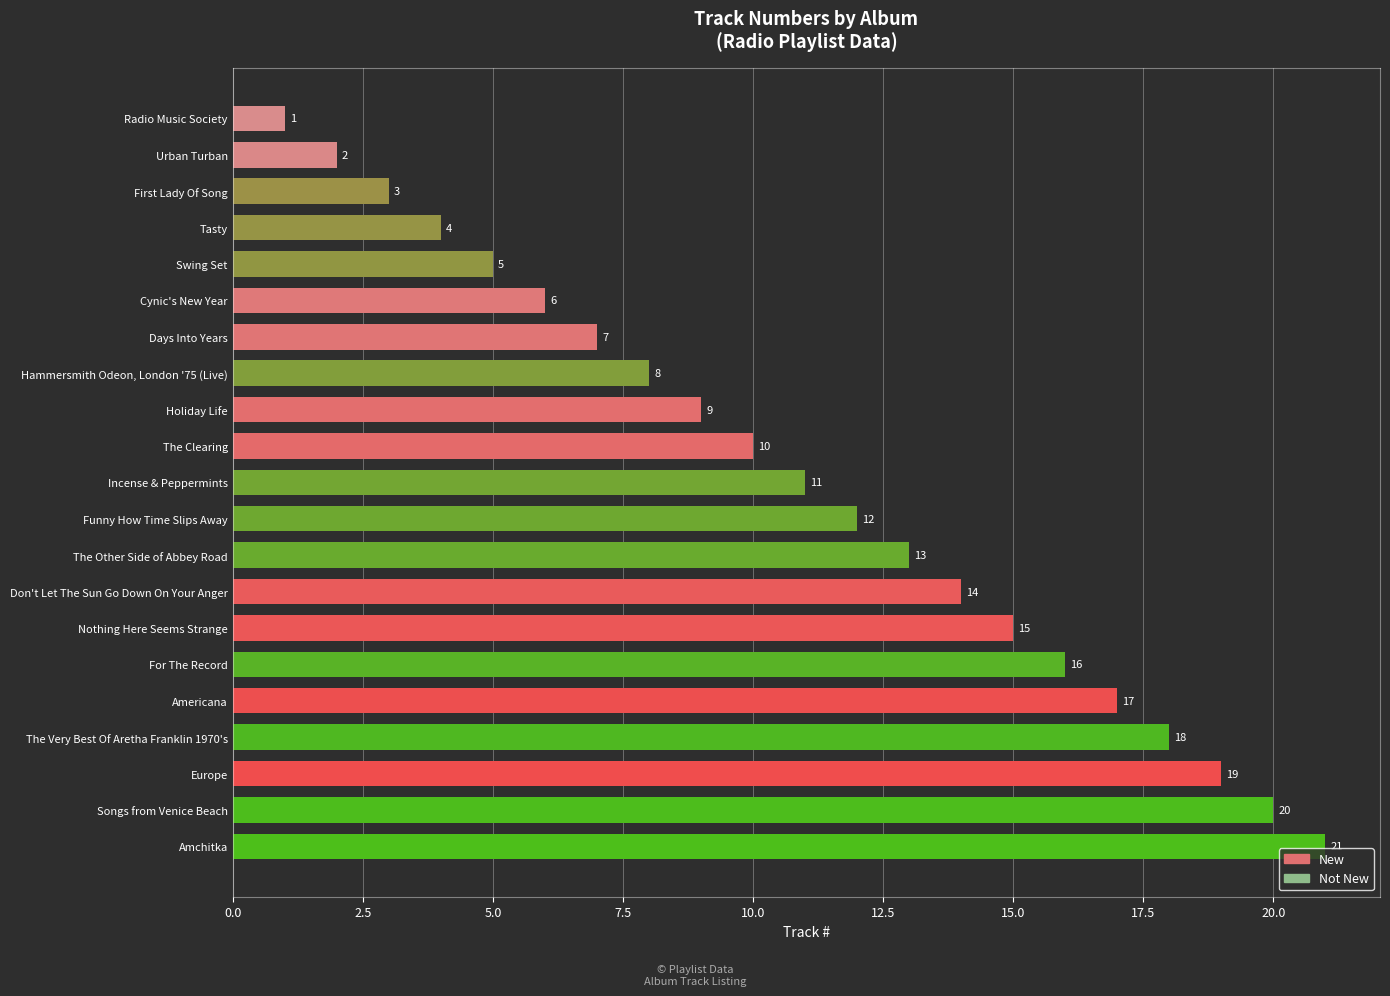

What is the label of the 21st bar from the top?

Amchitka